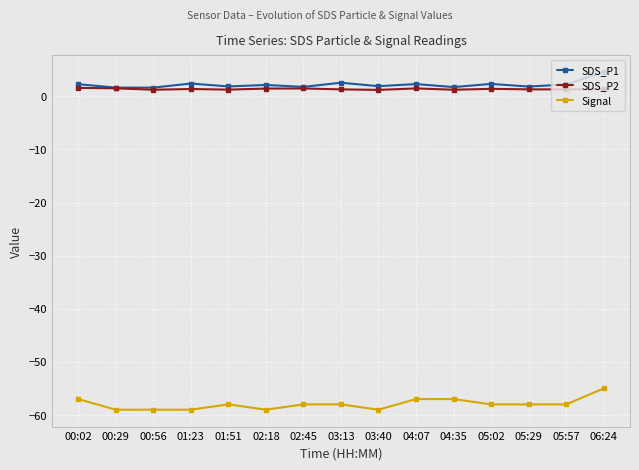

Is it true that SDS_P2 equals 1.5 at 04:07?

True